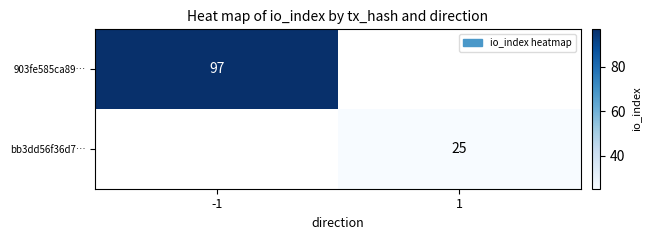

The value of bb3dd56f36d7… at 1 is 35. True or false?

False